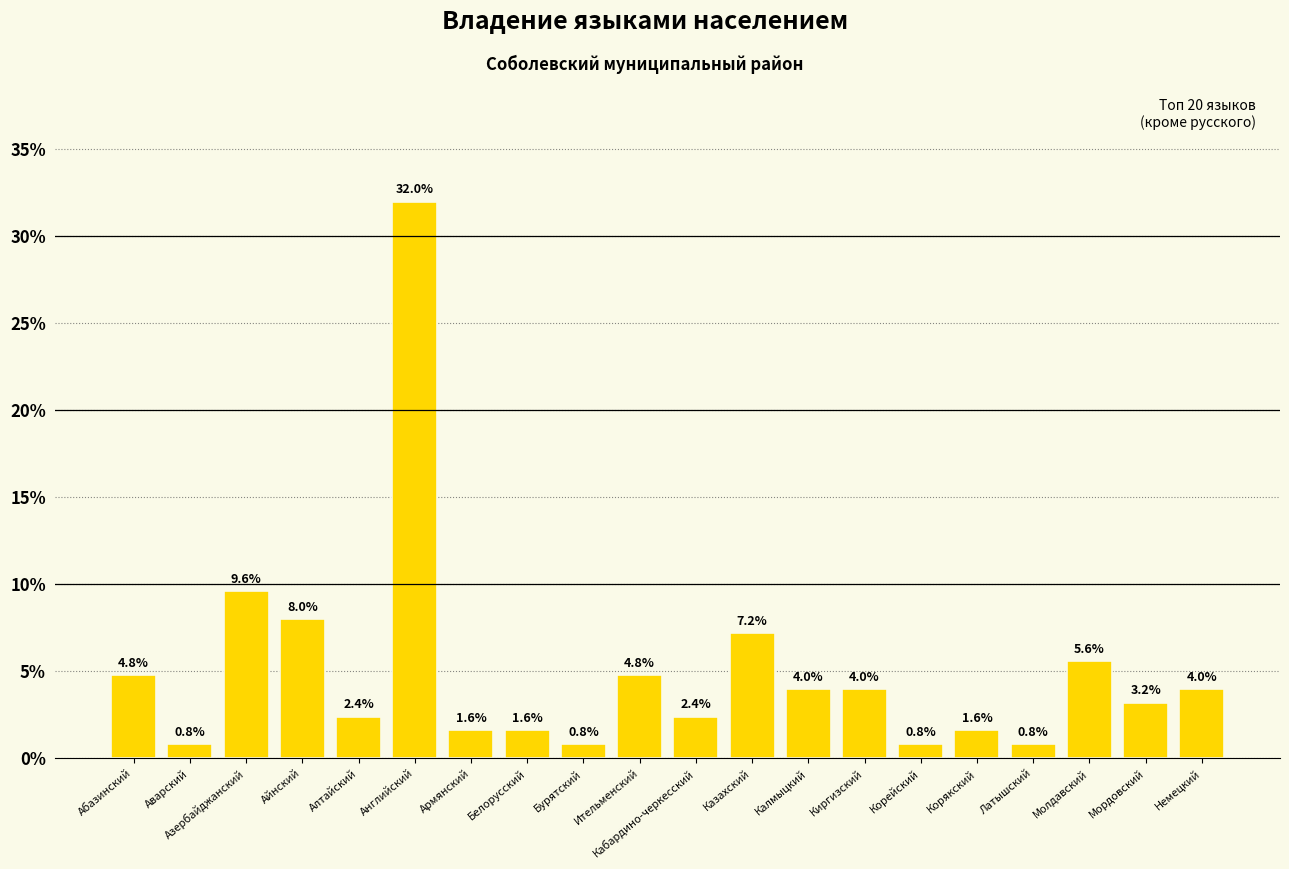

Reading right to left, extract all data points from this chart.

4.0	3.2	5.6	0.8	1.6	0.8	4.0	4.0	7.2	2.4	4.8	0.8	1.6	1.6	32.0	2.4	8.0	9.6	0.8	4.8